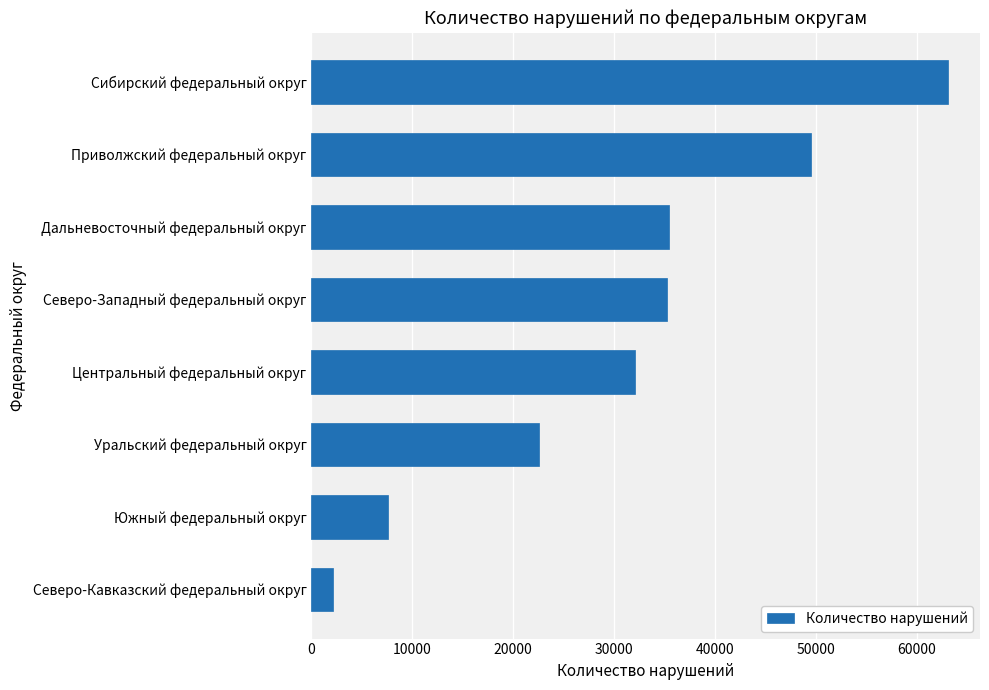

What is the difference between the second highest and second lowest values?

41883